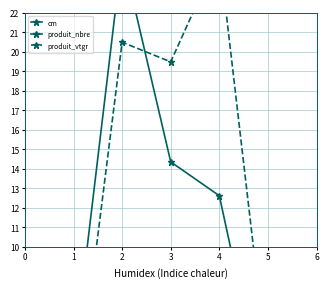

How many lines are shown in the chart?

3